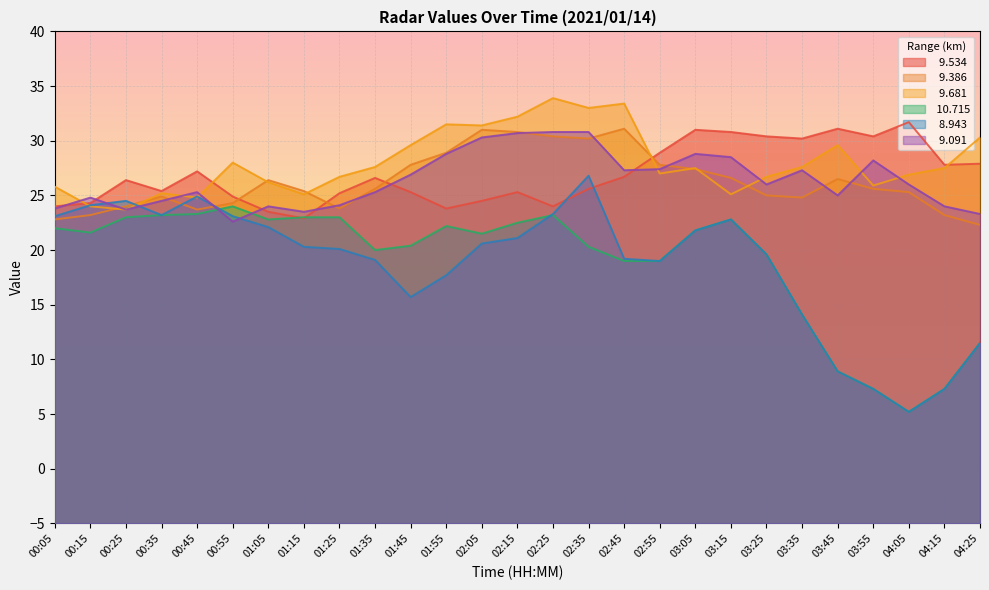

Which category has the lowest value in the   9.681 series?

00:25